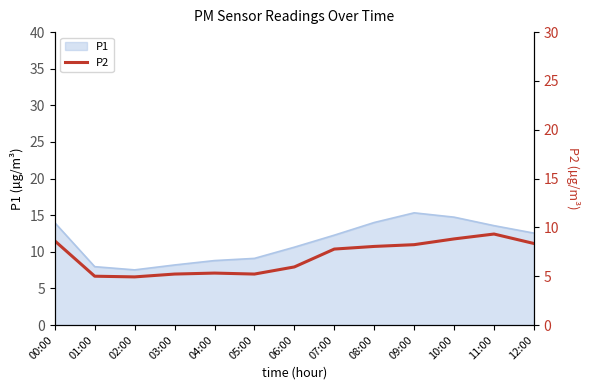

Which label corresponds to the largest value in the chart?

11:00